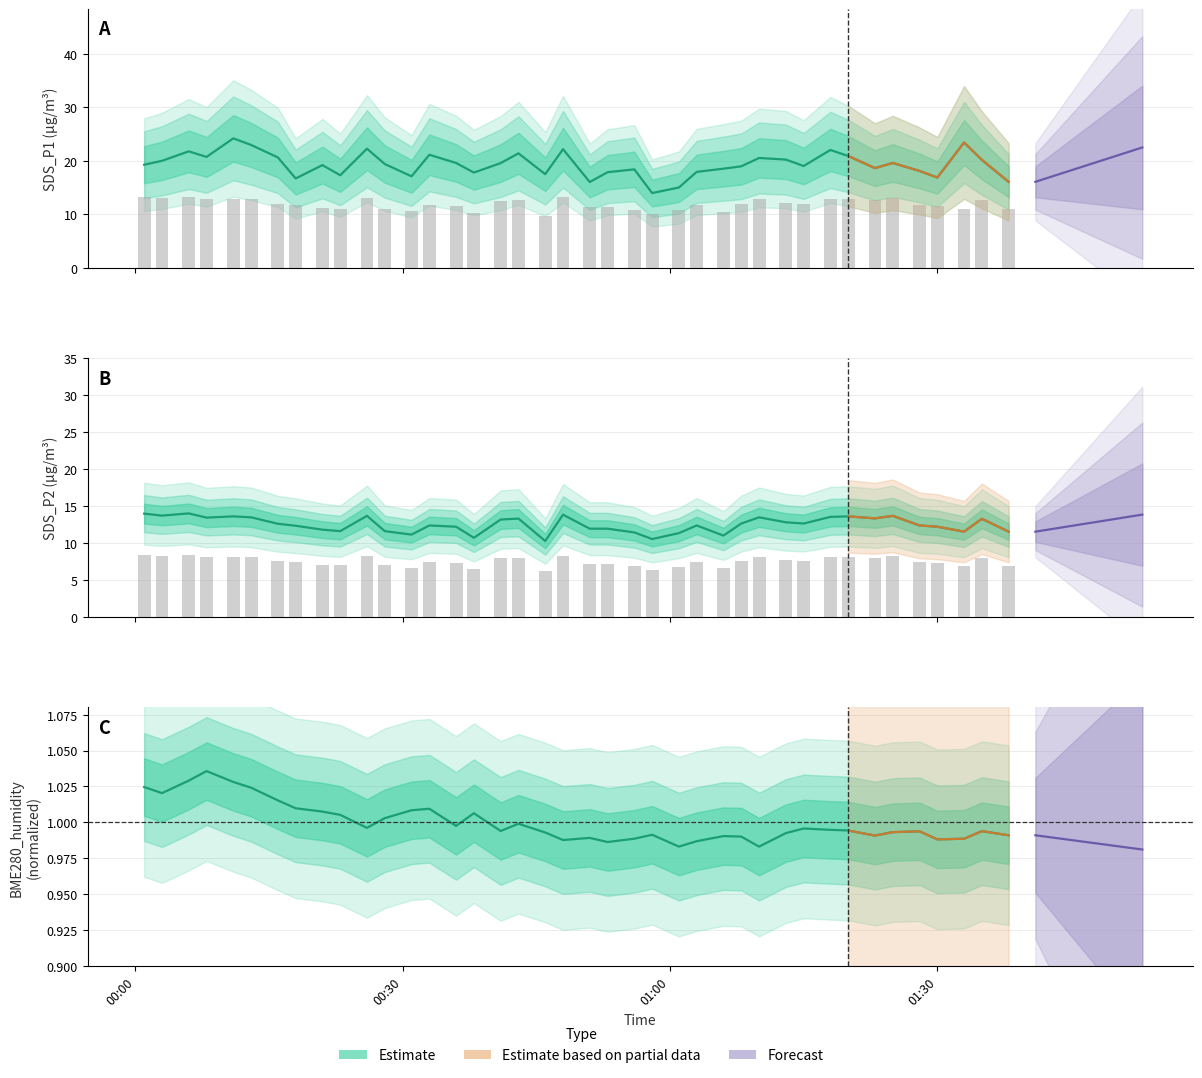

Rank the series by their average value, from highest to lowest.

SDS_P1, SDS_P2, BME280_humidity